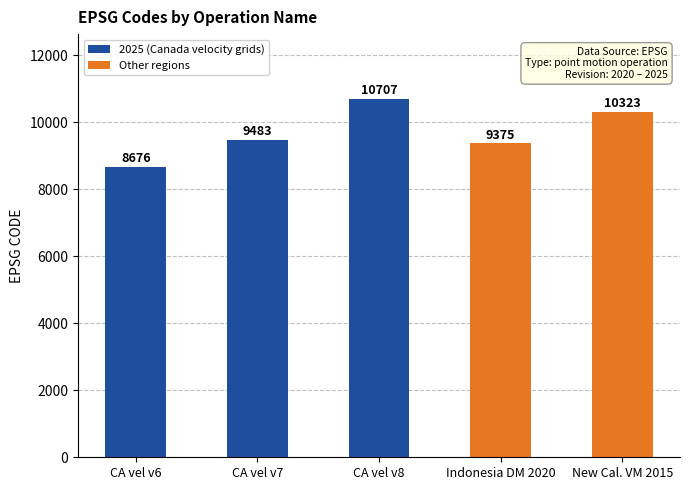

How many series are shown in this chart?

1